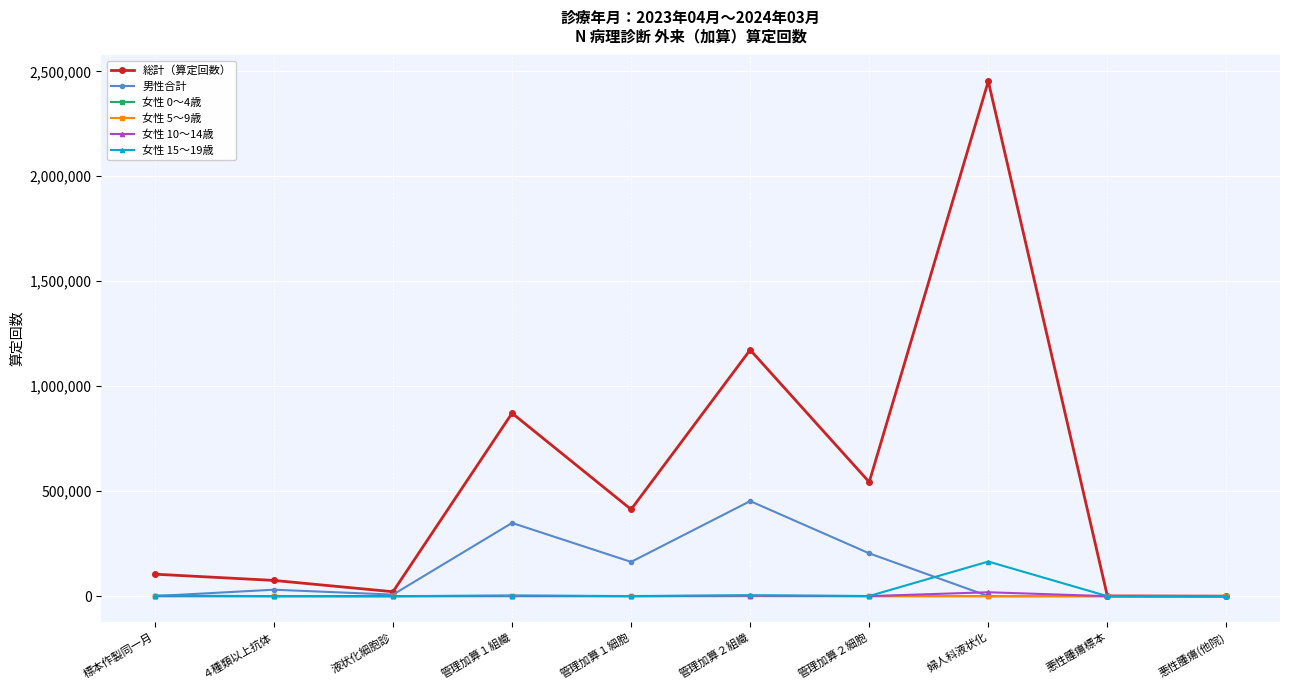

True or false: 女性 10～14歳 has more than 0 points higher than both neighbors.

True